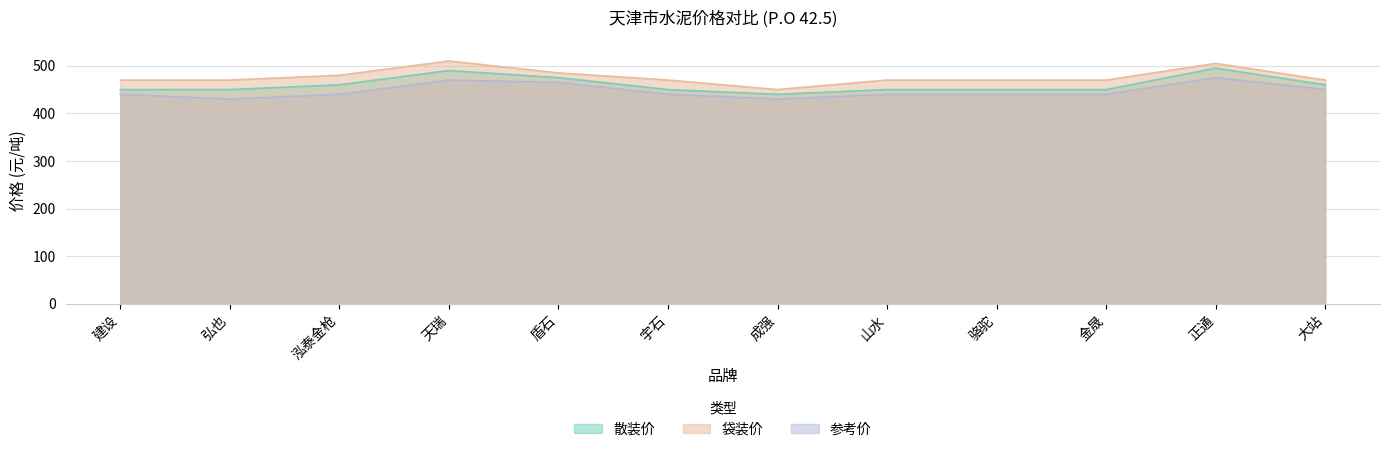

What is the smallest value displayed?

430